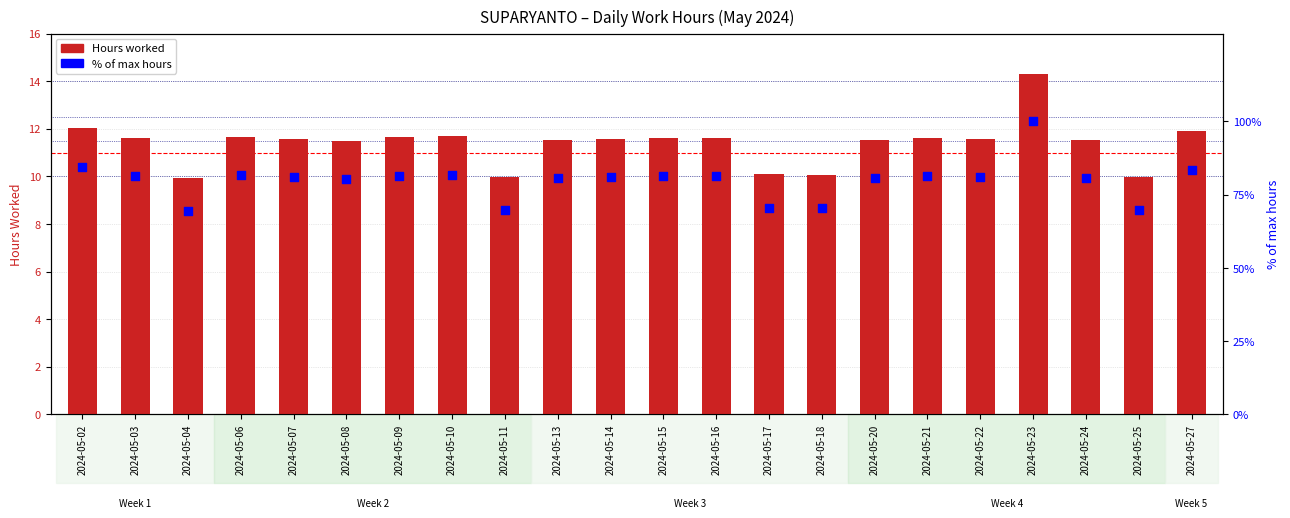

What is the total value across all series at 2024-05-20?

92.2